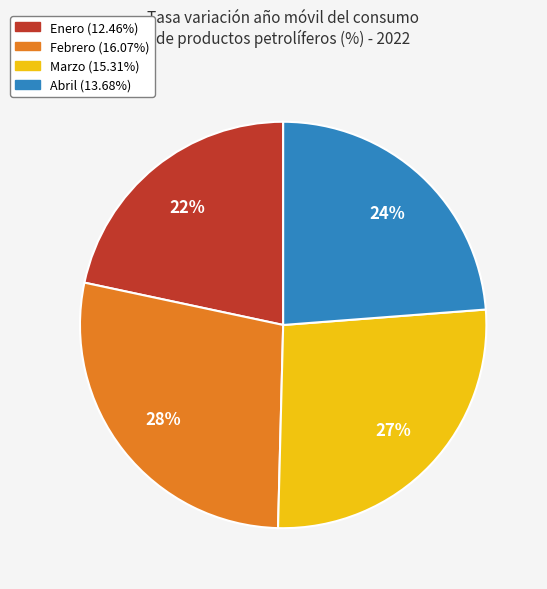

Does any single category account for the majority?

No